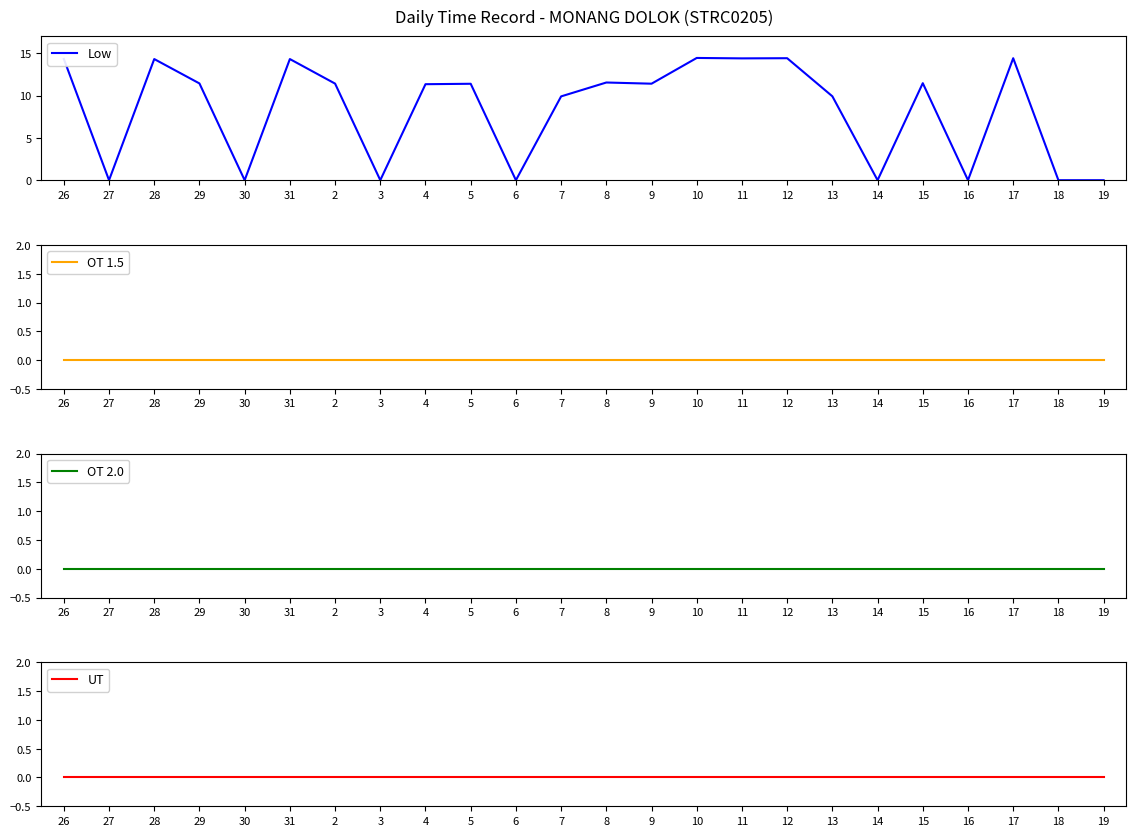

Does the chart have visible grid lines?

No